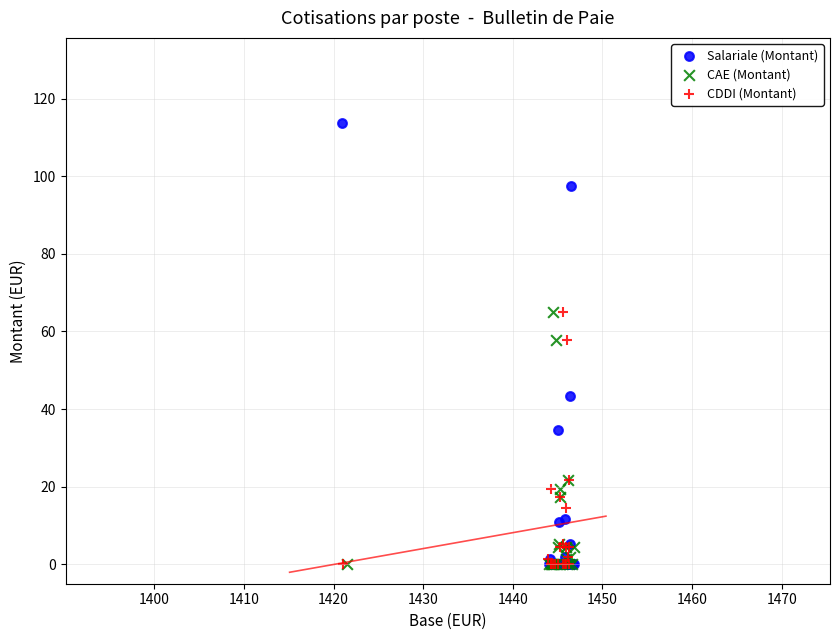

Which series has the largest Y range (max minus min)?

Salariale (Montant)